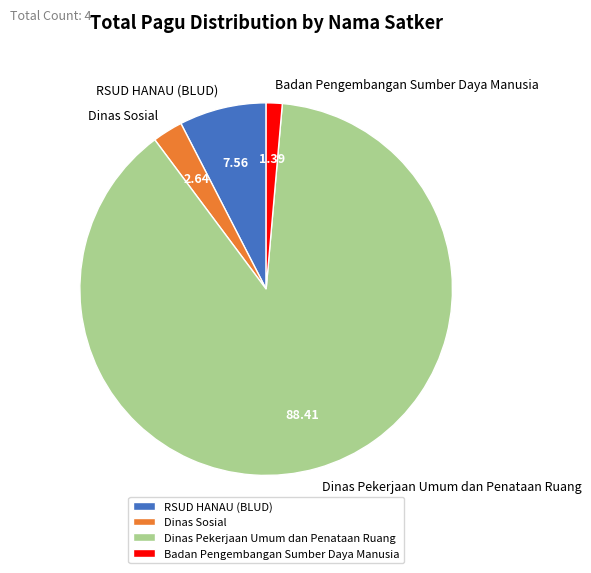

Approximately how many times larger is the value at Dinas Pekerjaan Umum dan Penataan Ruang compared to Badan Pengembangan Sumber Daya Manusia?

63.7